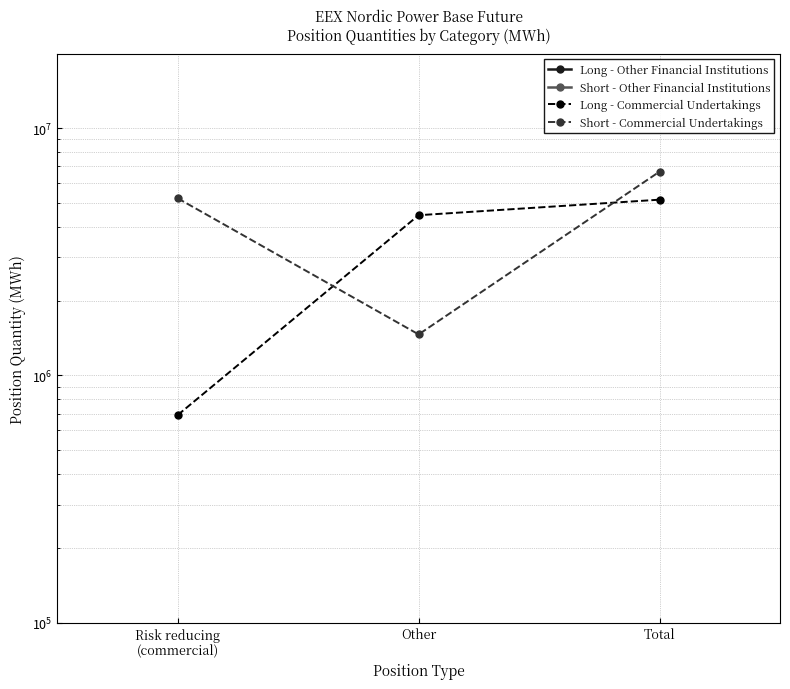

Rank the series by their maximum value, from highest to lowest.

Short - Commercial Undertakings, Long - Other Financial Institutions, Short - Other Financial Institutions, Long - Commercial Undertakings